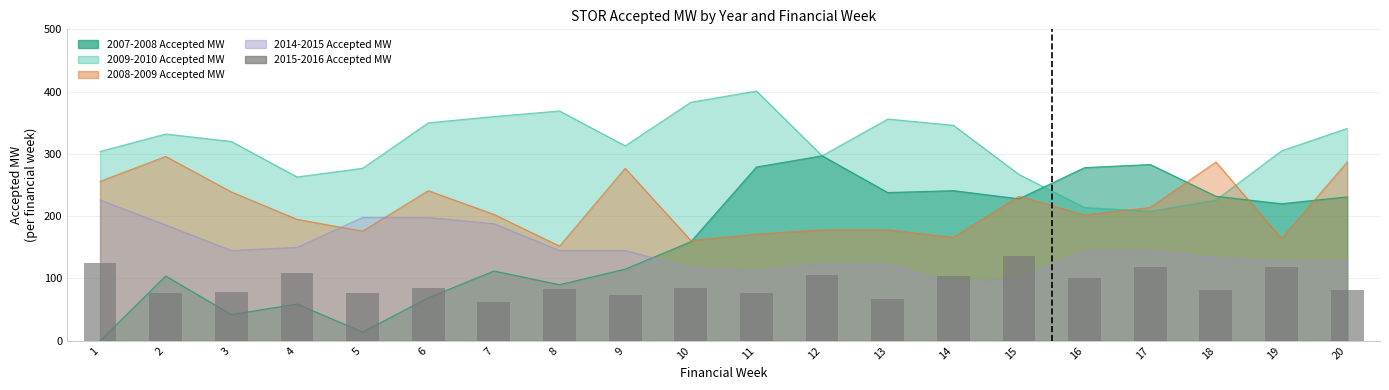

Reading right to left, extract all data points from this chart.

81	119	81	119	101	136	104	67	105	76	84	74	83	63	85	76	109	79	77	125